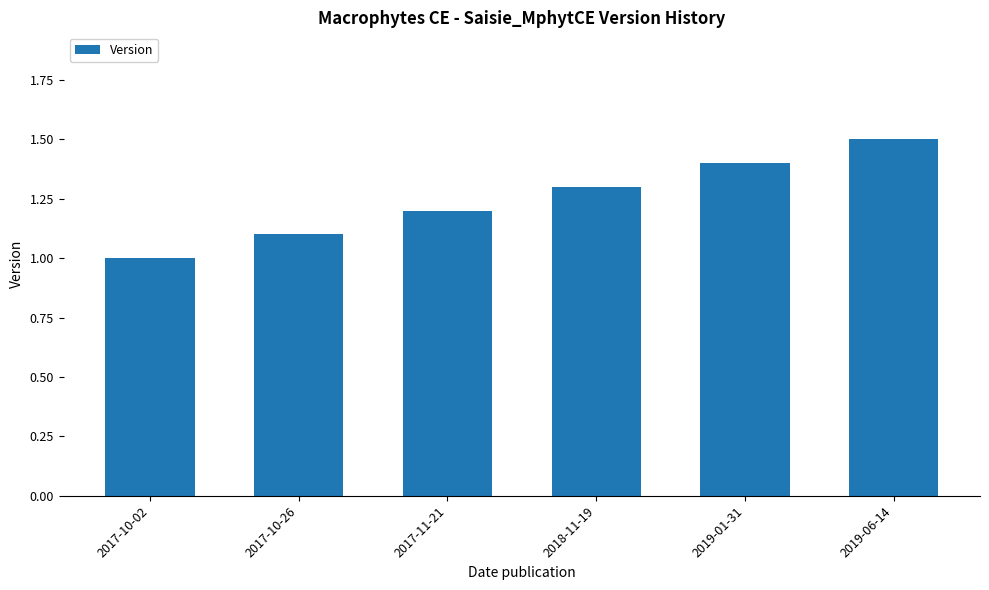

What is the label of the 2nd bar from the left?

2017-10-26